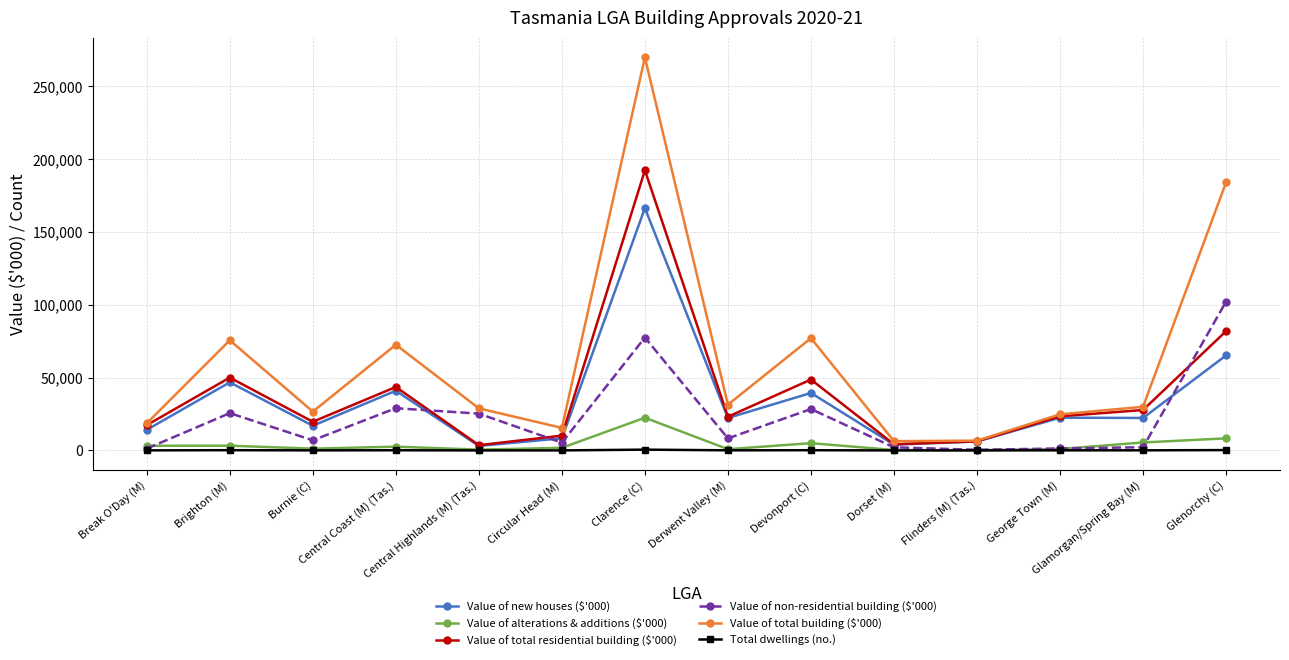

Which series has the largest range (max minus min)?

Value of total building ($'000)